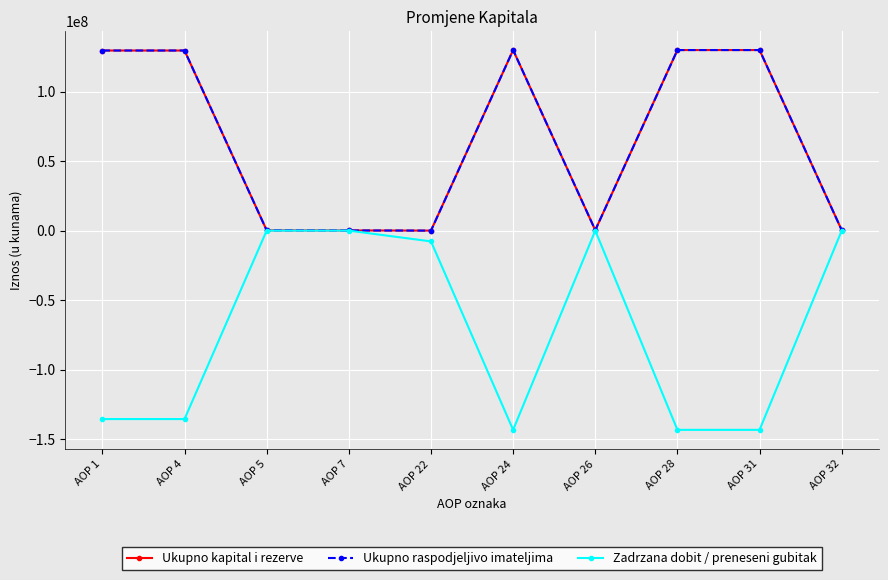

Is this an area chart (filled region under the line)?

No